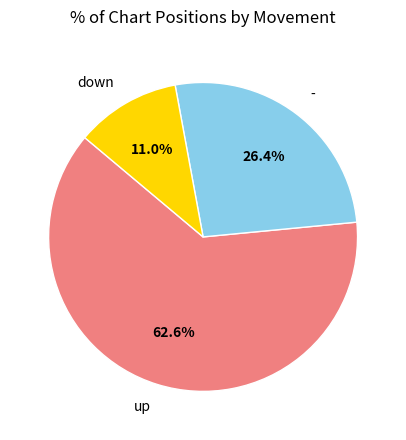

Is up the majority of the pie?

Yes